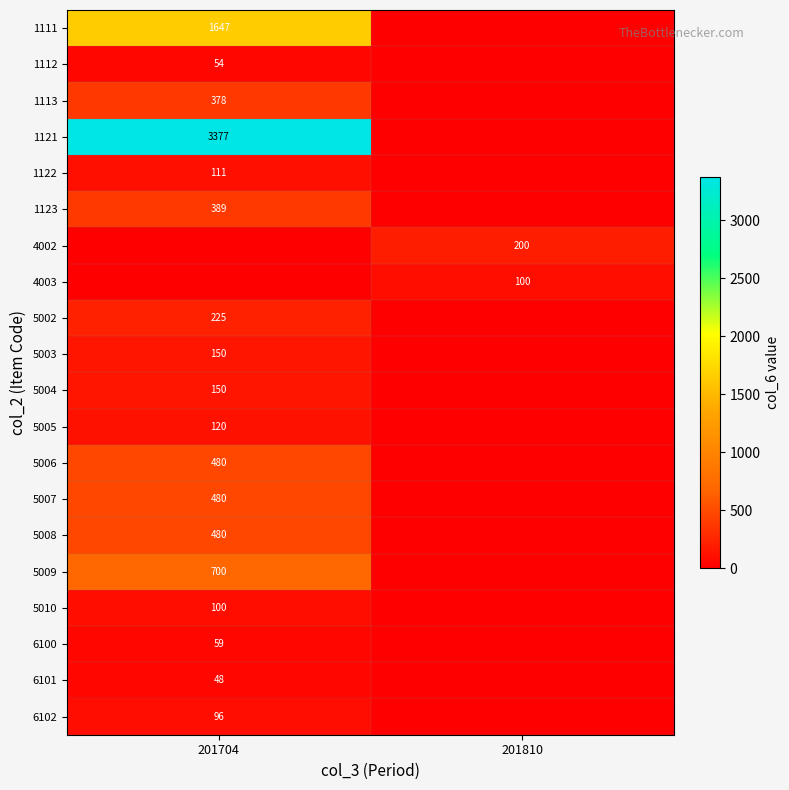

The 6102 series shows 130 at 201704. True or false?

False